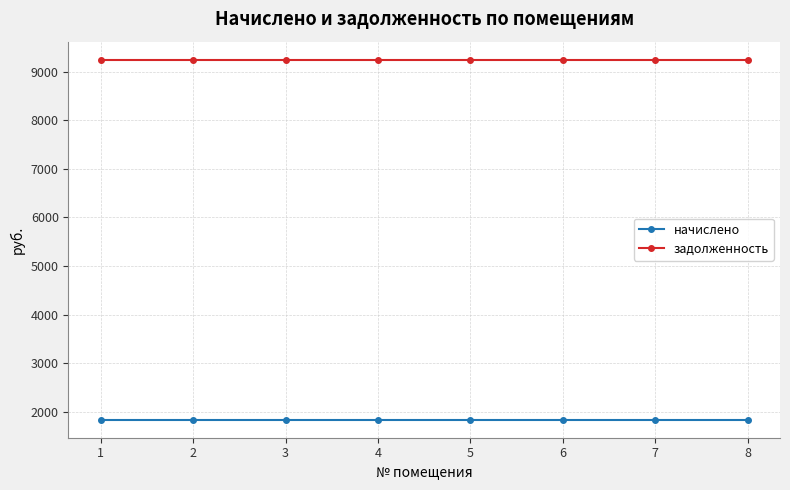

List the series in order of their overall mean, highest first.

задолженность, начислено